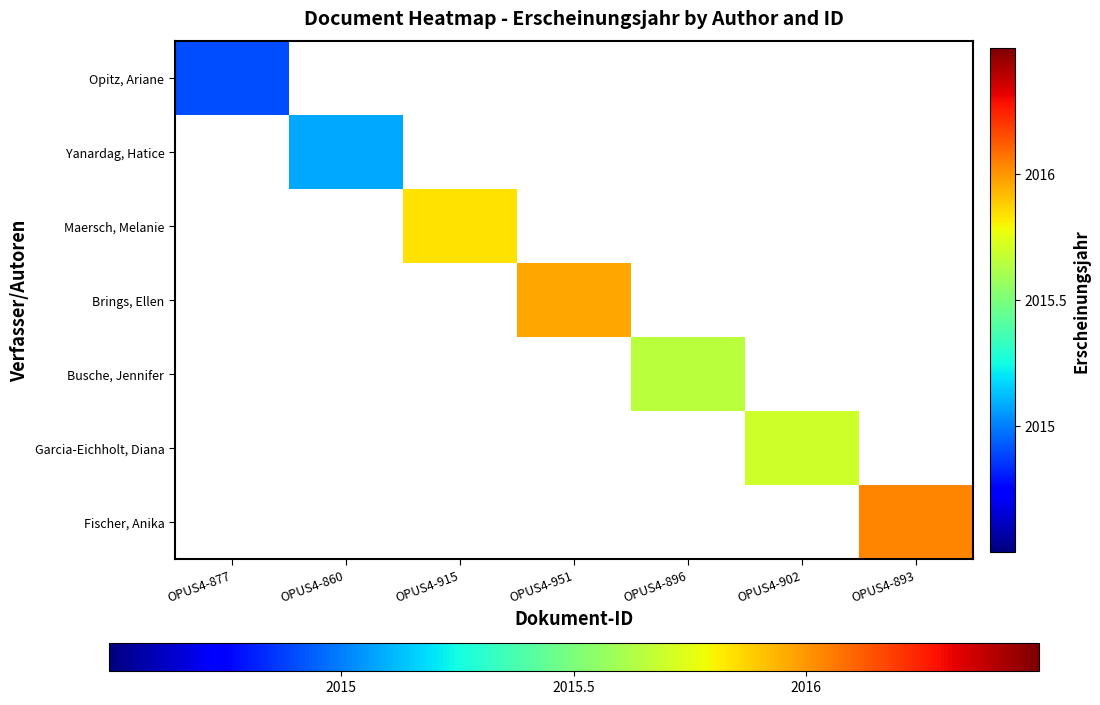

How many series are shown in this chart?

7